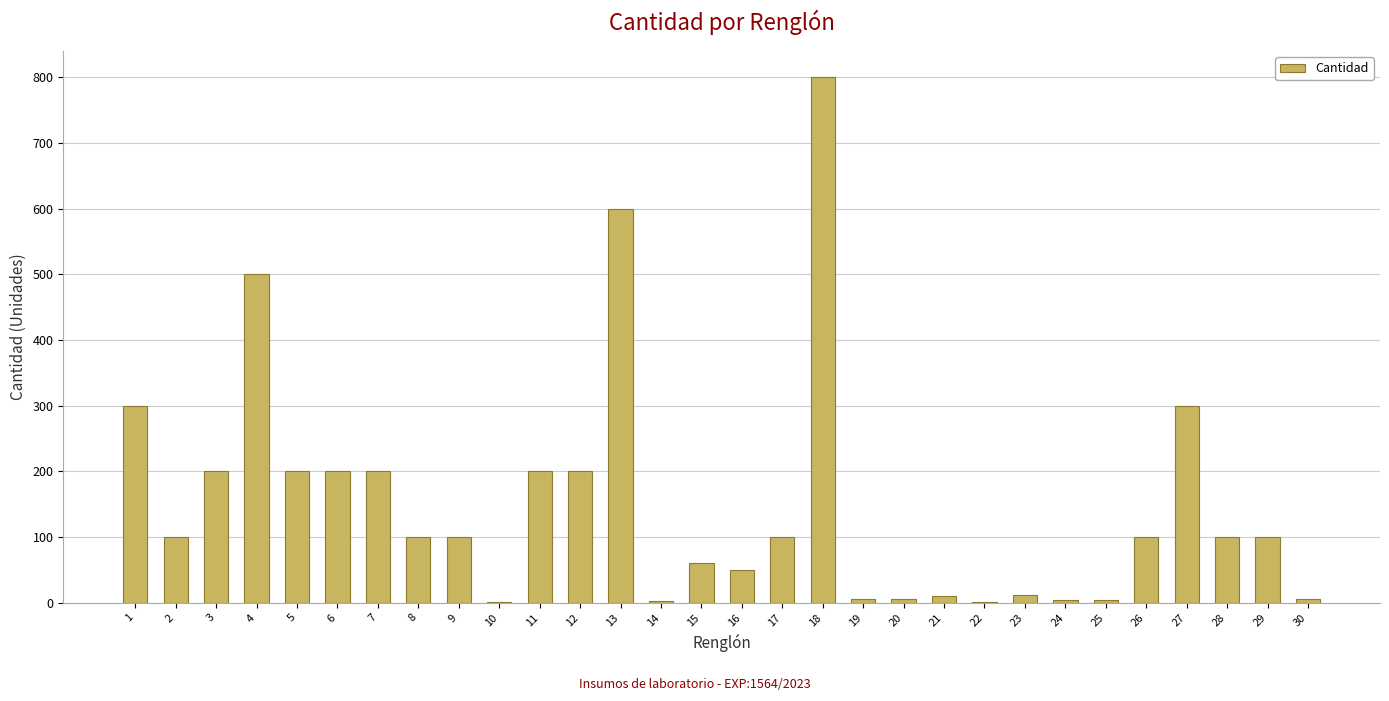

True or false: the data shows 100 at 28.

True